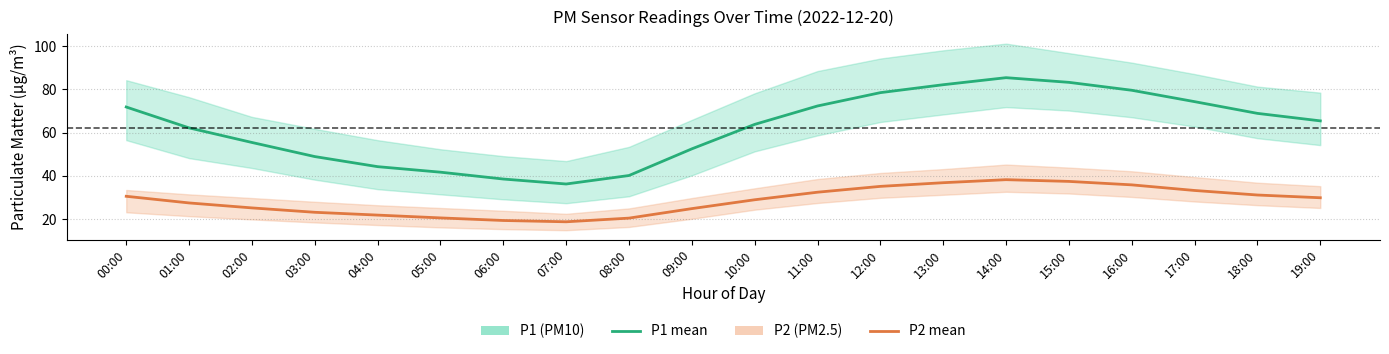

Which series changed the most between 07:00 and 18:00?

P1